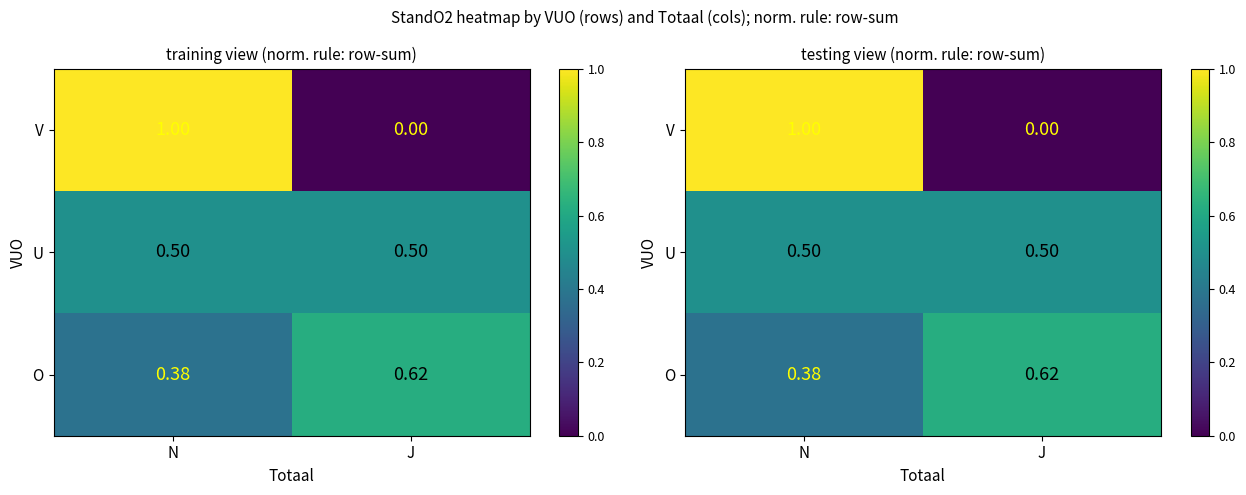

At which category is the sum across all series the highest?

N